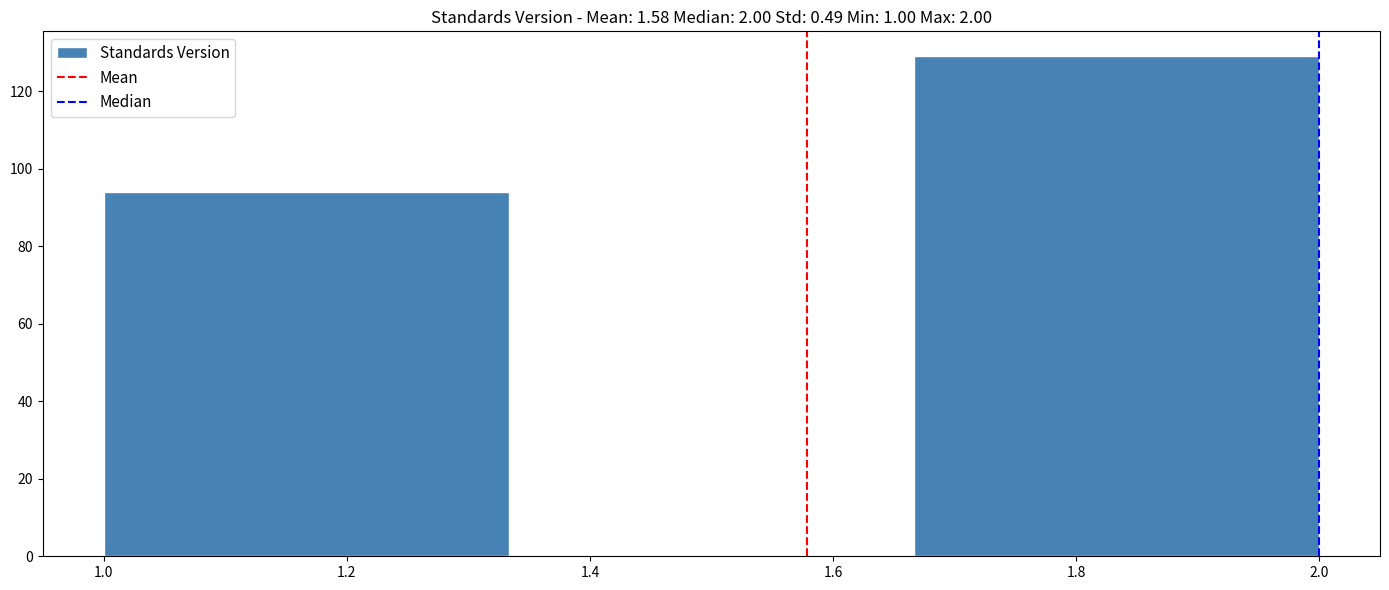

Over which range of the x-axis is the bar tallest?

1.66 to 2.00